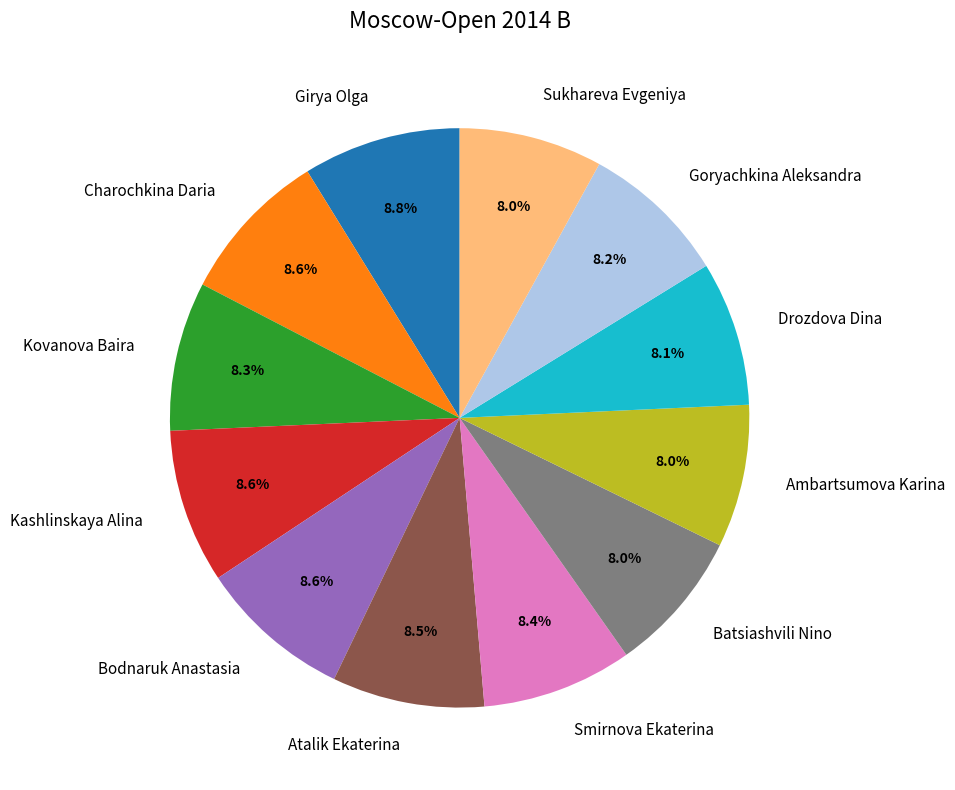

How many segments does this pie chart have?

12